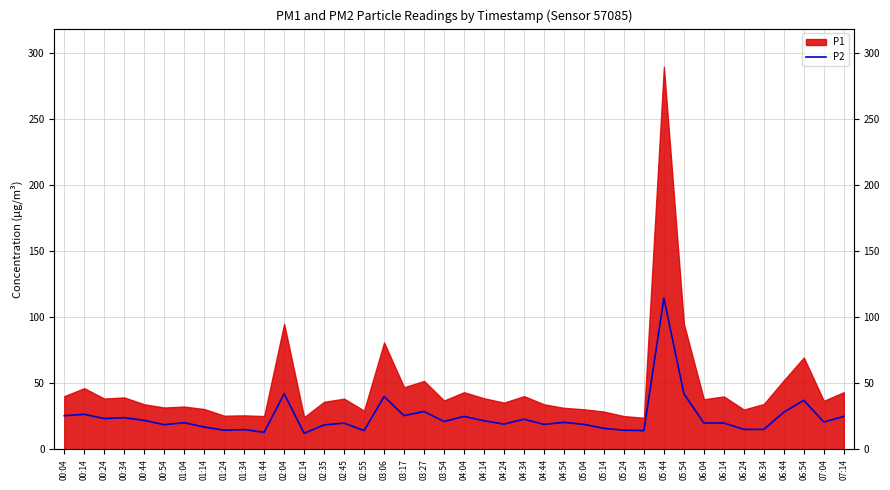

True or false: the data shows 5.8 at 05:14.

False